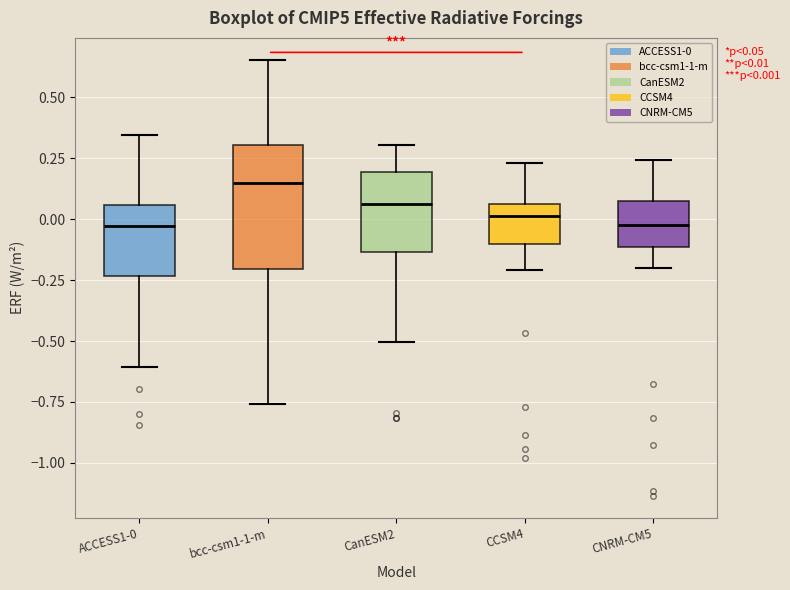

Comparing the boxes themselves (not the whiskers), which one is the tallest?

bcc-csm1-1-m